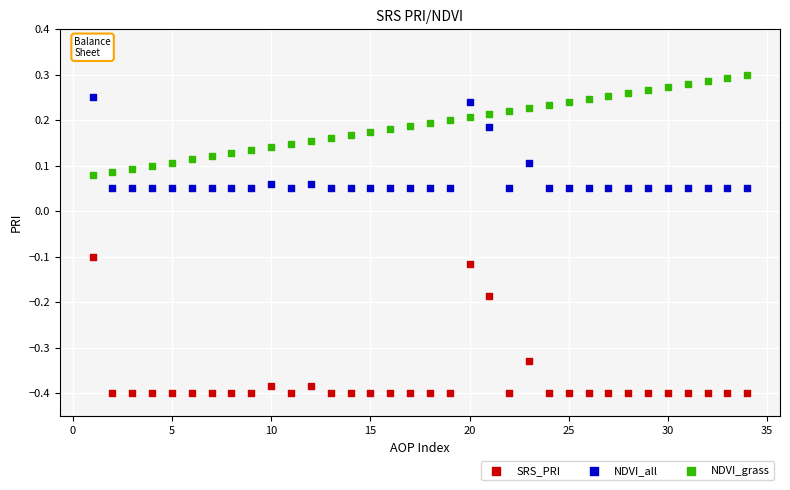

Which series contains the highest Y value?

NDVI_grass